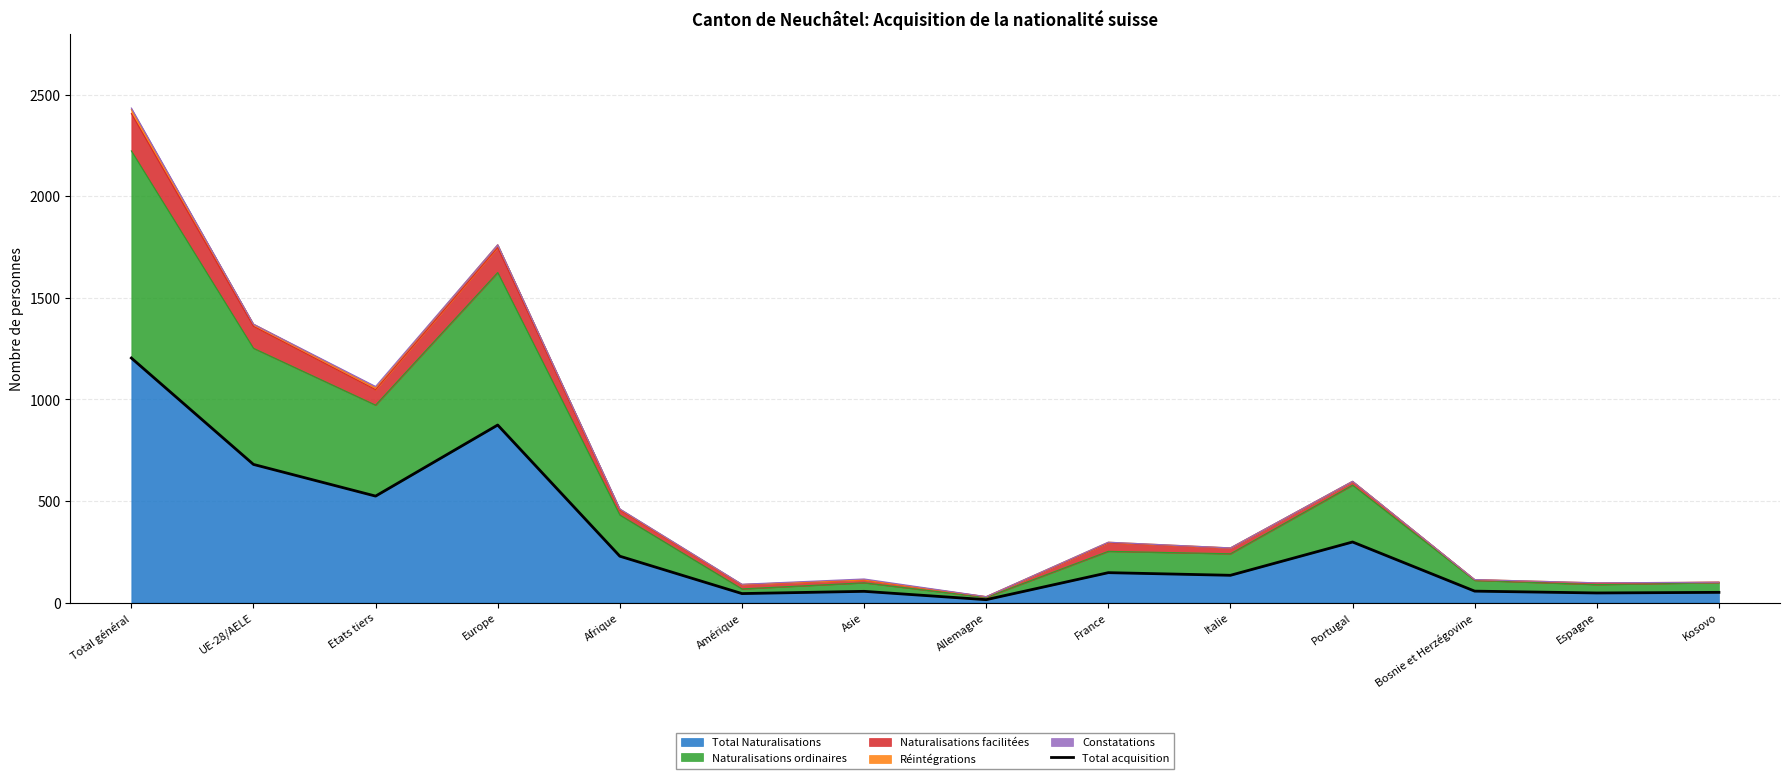

What value does the data have at Total général, to the nearest 10?

1200